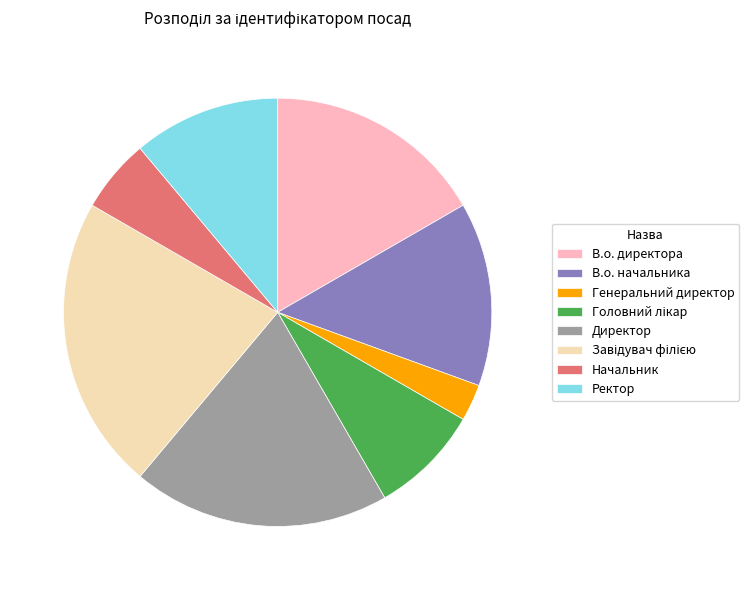

Which category has the smallest portion of the pie?

Генеральний директор